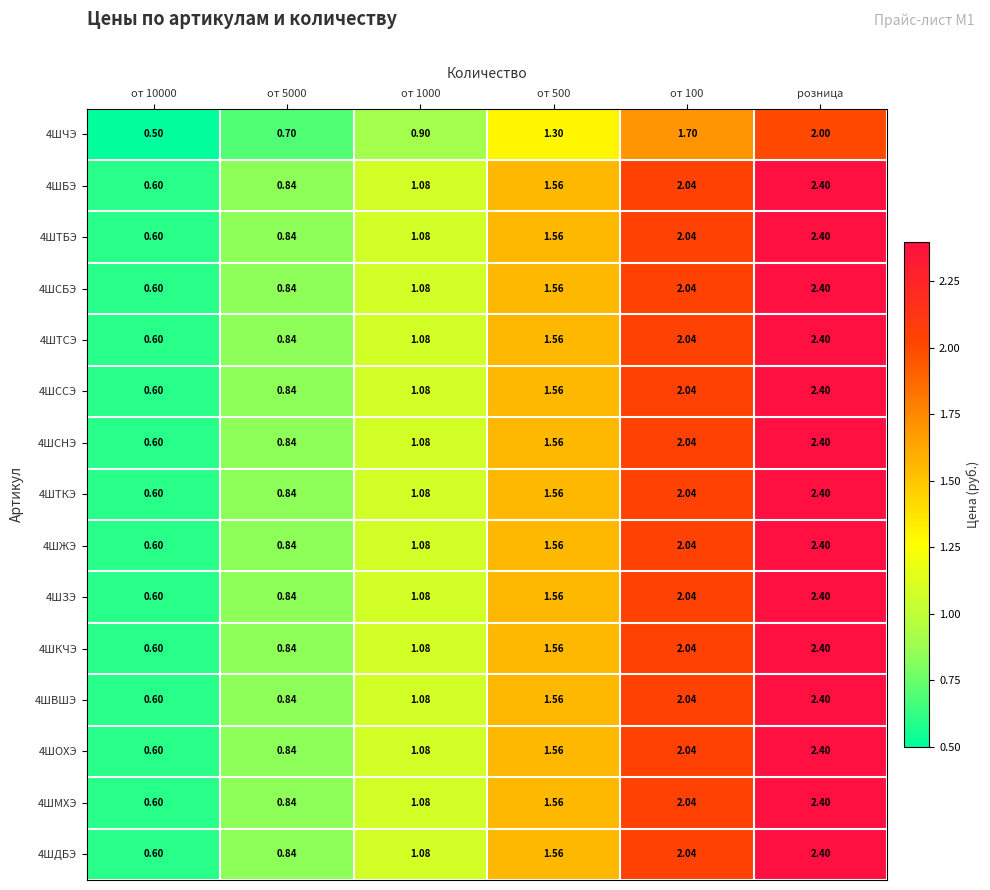

At which category does the chart reach its peak across all series?

розница